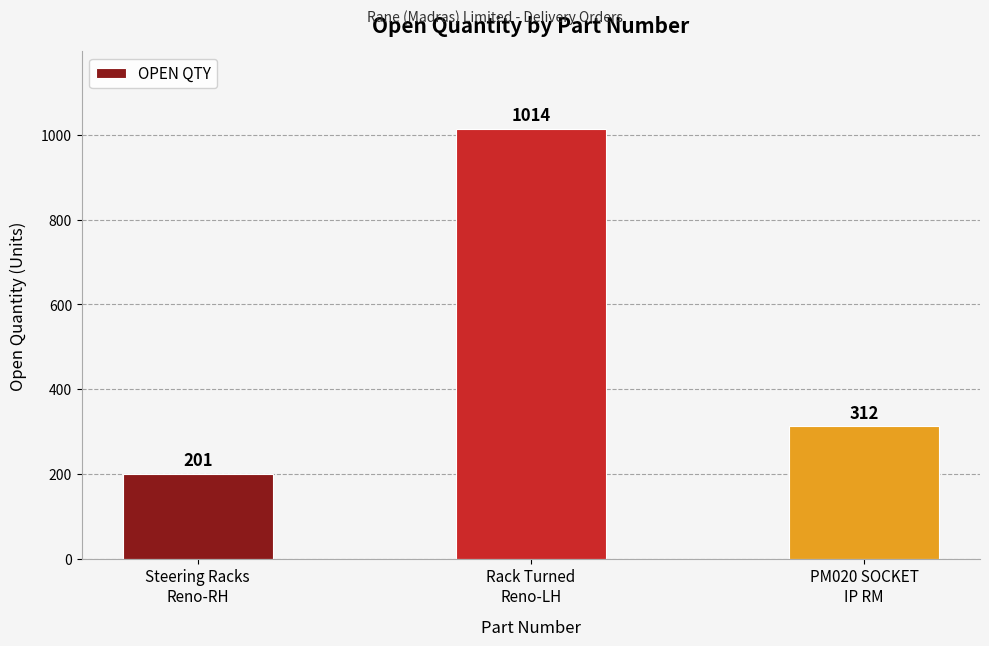

Are the bars horizontal?

No